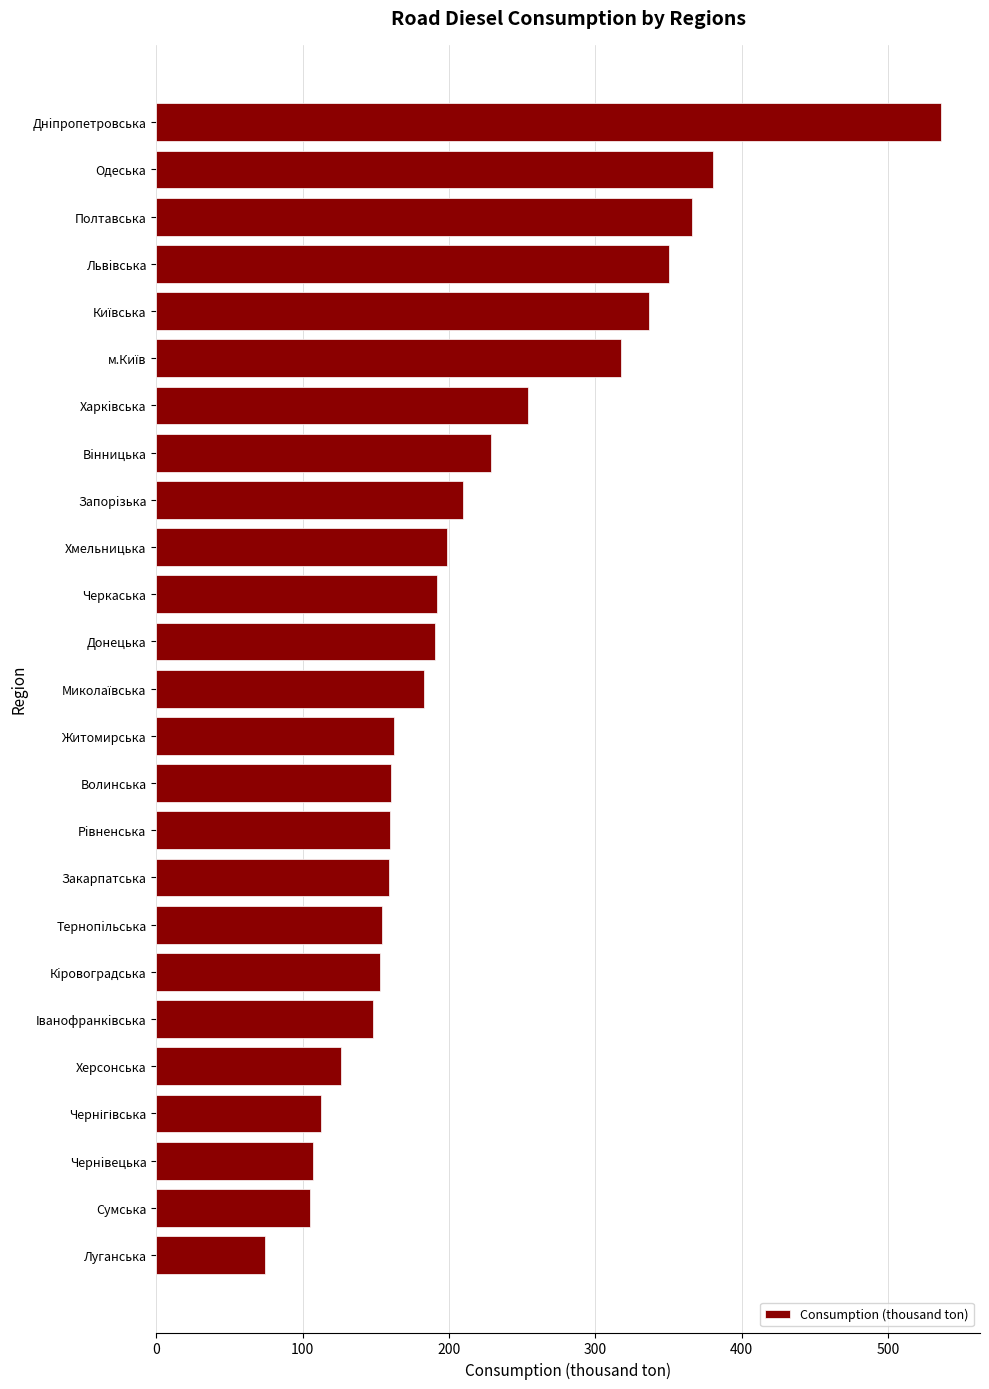

What is the change in value from Днiпропетровська to Луганська?

-461.9